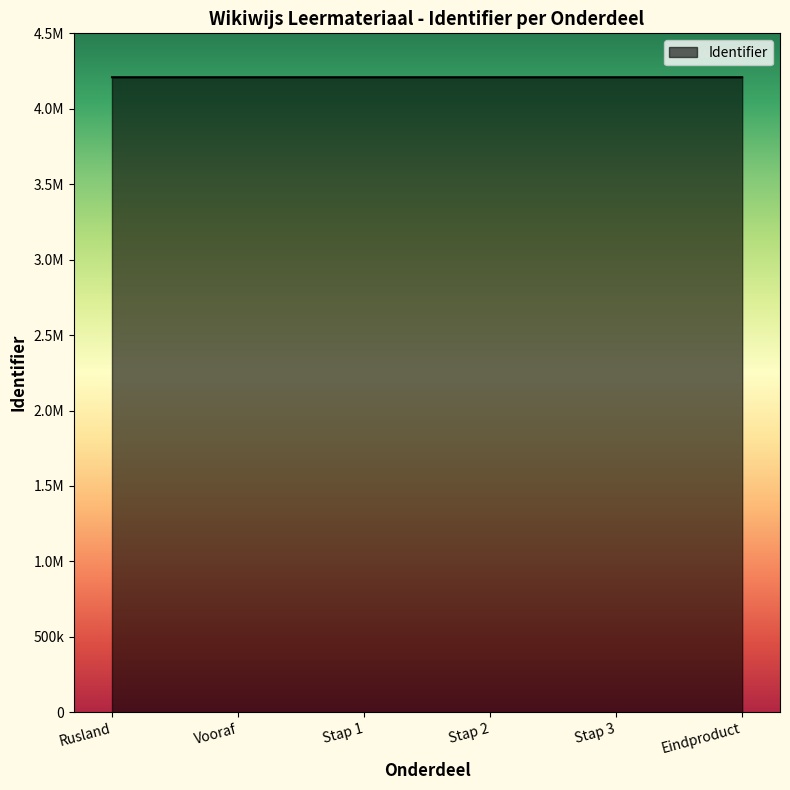

Does the chart display data point markers on the line(s)?

No